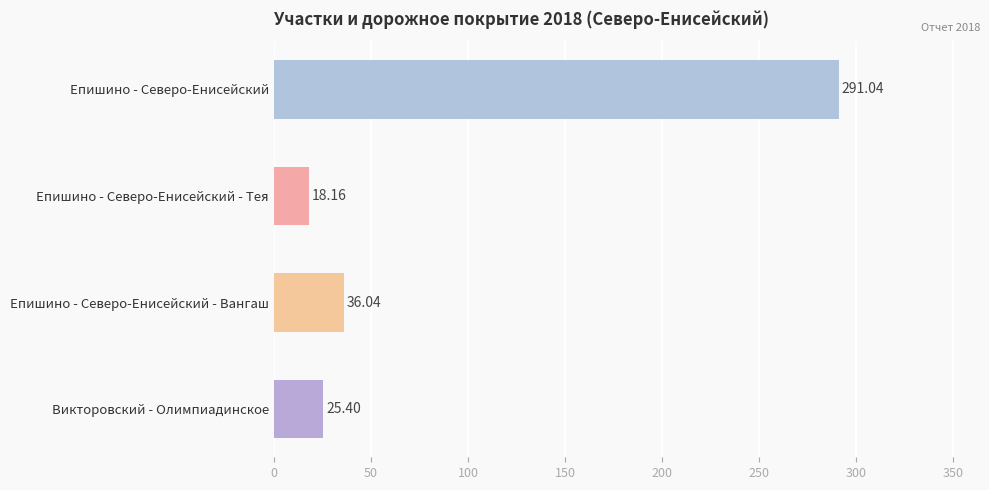

Are the bars horizontal?

Yes